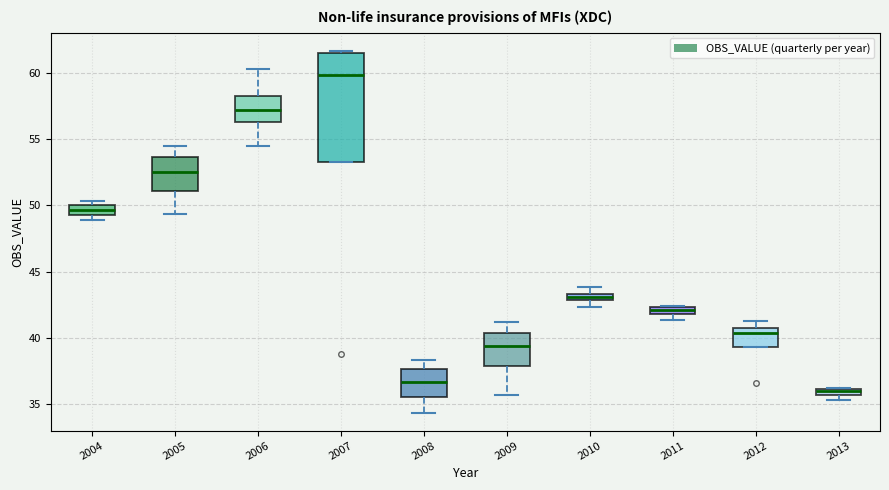

Where does the lower whisker of the box at x = 2006 end on the y-axis? The values are not printed on the chart, so give them approximately, as read against the axis.

54.5